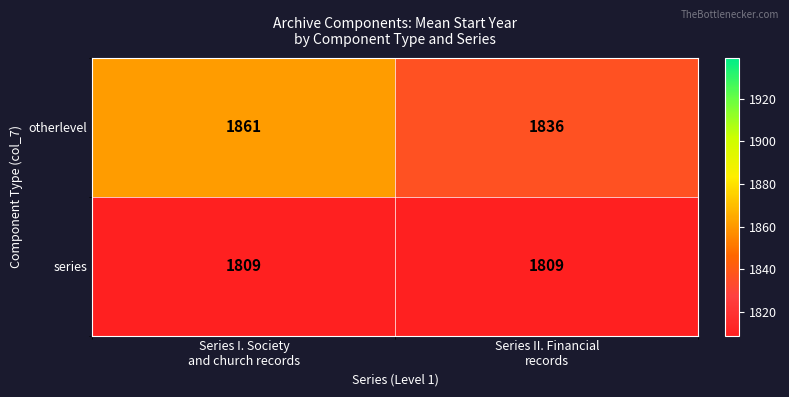

What is the minimum value shown in the chart?

1809